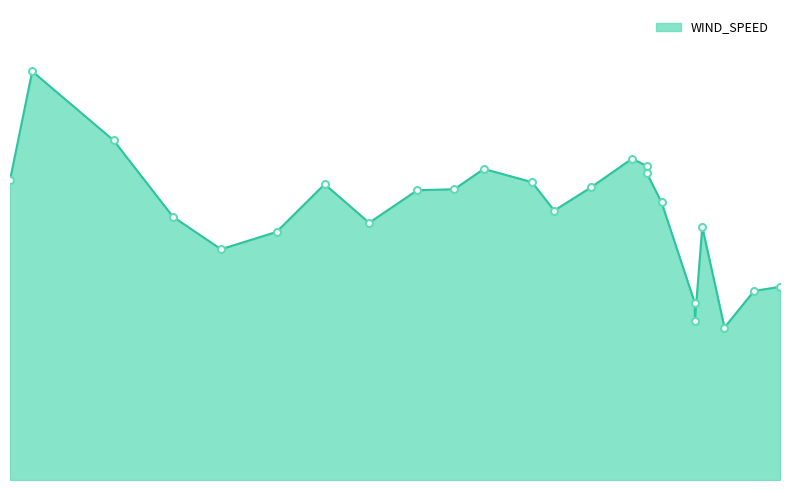

What is the difference between the maximum and minimum values?

7.0